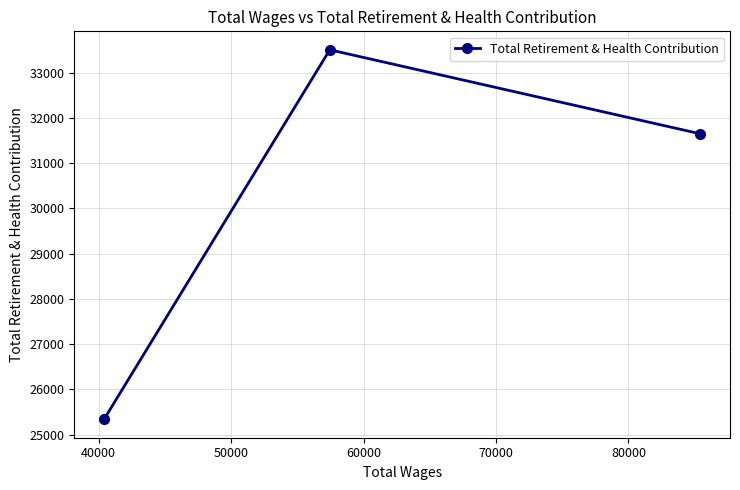

What is the value of the 1st point from the left?

25339